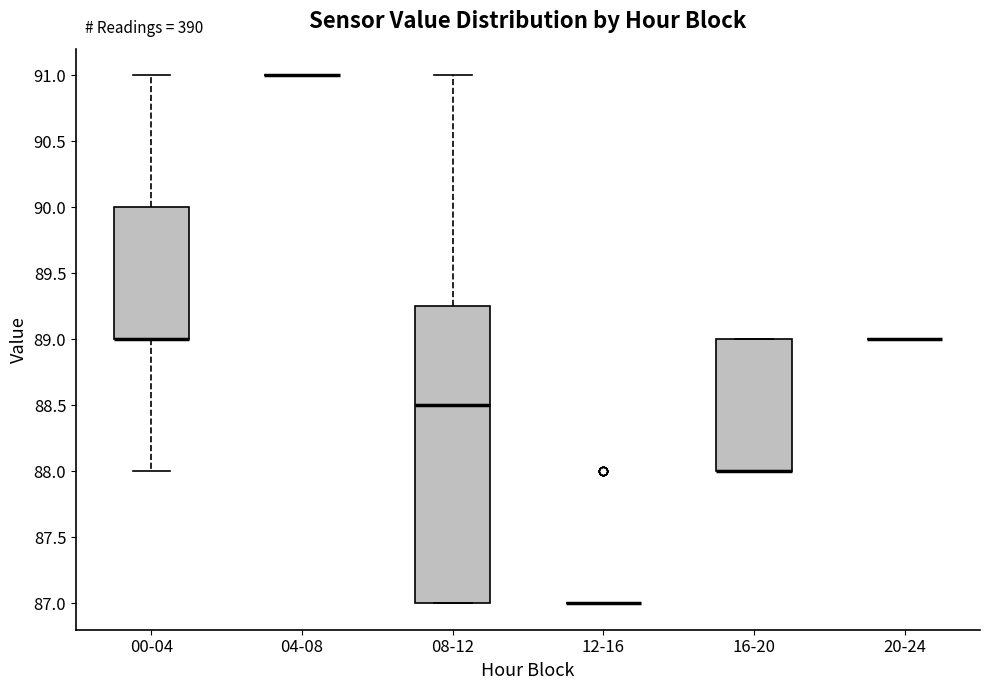

Reading left to right, transcribe this box plot: for each box, give where its median line is, the range the box spans, and where its two whiskers end, as read against the y-axis. The values are not printed on the chart, so give them approximately, as read against the axis.

00-04: median 89.00 (drawn on the box's lower edge), box 89.00 to 90.00, whiskers 88.00 to 91.00
04-08: box collapsed to a line at 91.00, whiskers 91.00 to 91.00
08-12: median 88.50, box 87.00 to 89.25, whiskers 87.00 to 91.00
12-16: box collapsed to a line at 87.00, whiskers 87.00 to 87.00
16-20: median 88.00 (drawn on the box's lower edge), box 88.00 to 89.00, whiskers 88.00 to 89.00
20-24: box collapsed to a line at 89.00, whiskers 89.00 to 89.00